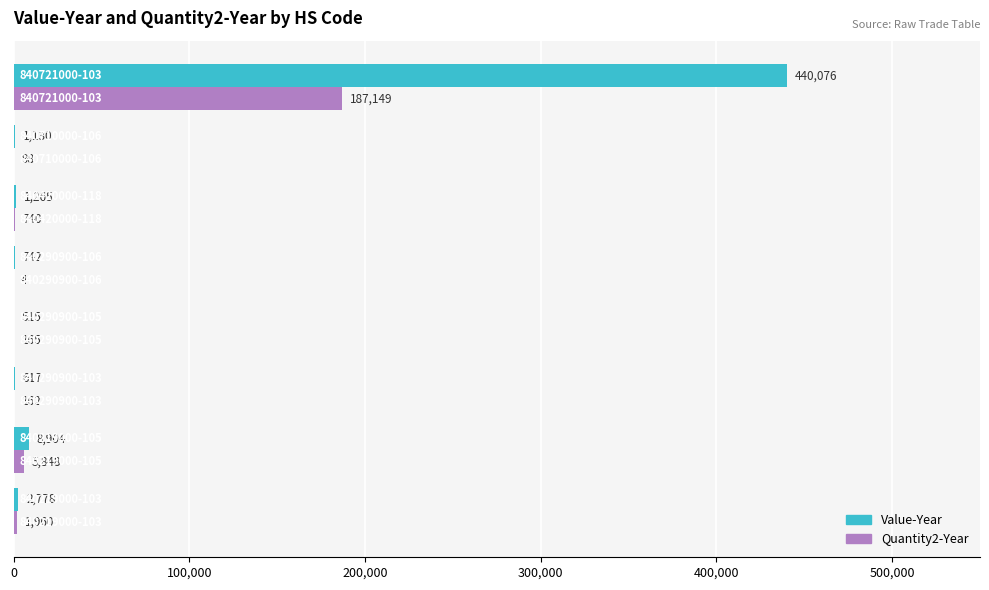

How many series are shown in this chart?

2